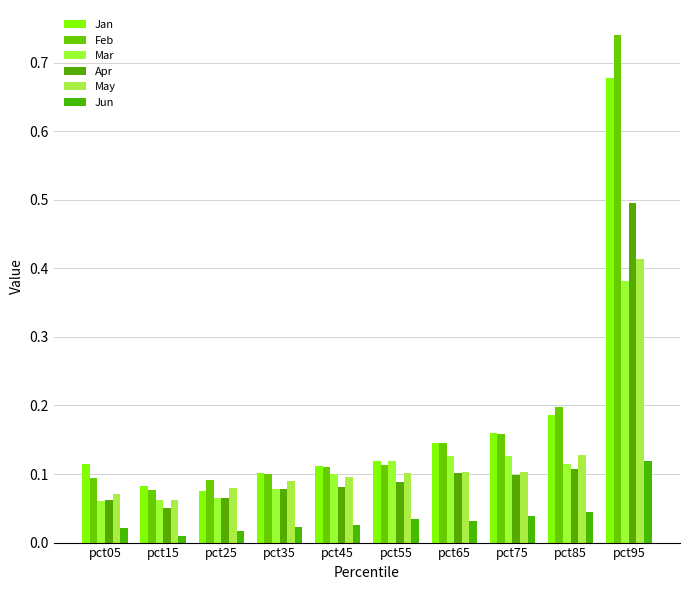

Which series has the largest range (max minus min)?

Feb